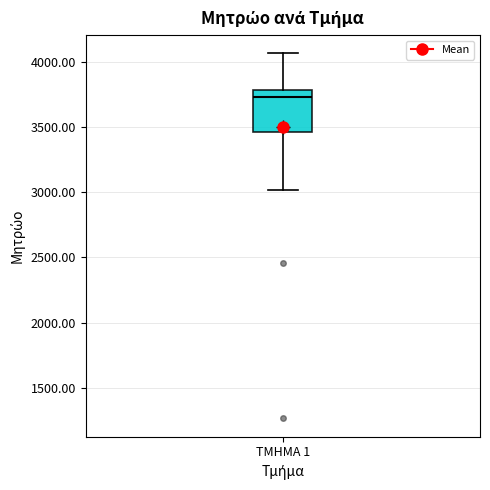

Read this box plot against the y-axis: the position of the median line, the range covered by the box, and the ends of both whiskers. The values are not printed on the chart, so give them approximately, as read against the axis.

median 3750, box 3450 to 3800, whiskers 3000 to 4050